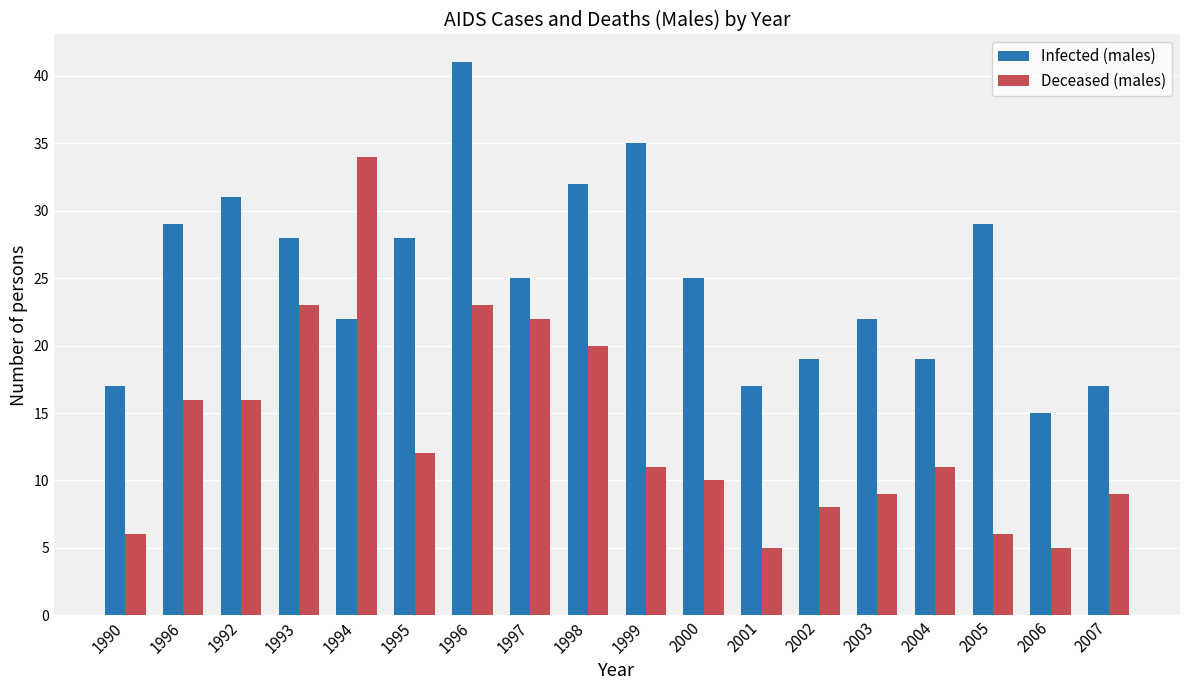

Is it true that Infected (males) equals 40 at 2000?

False